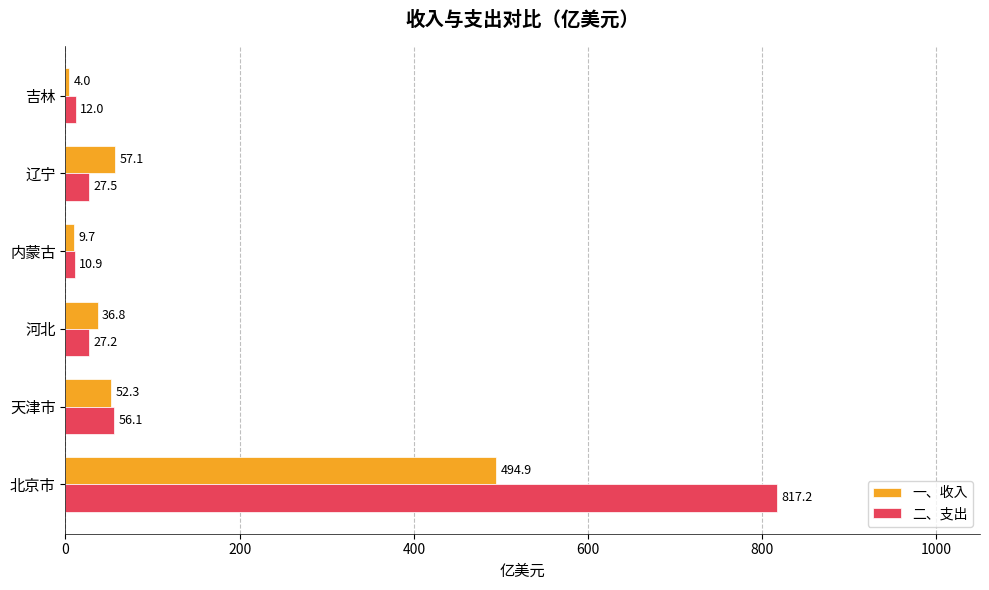

How many categories are shown in the chart?

6